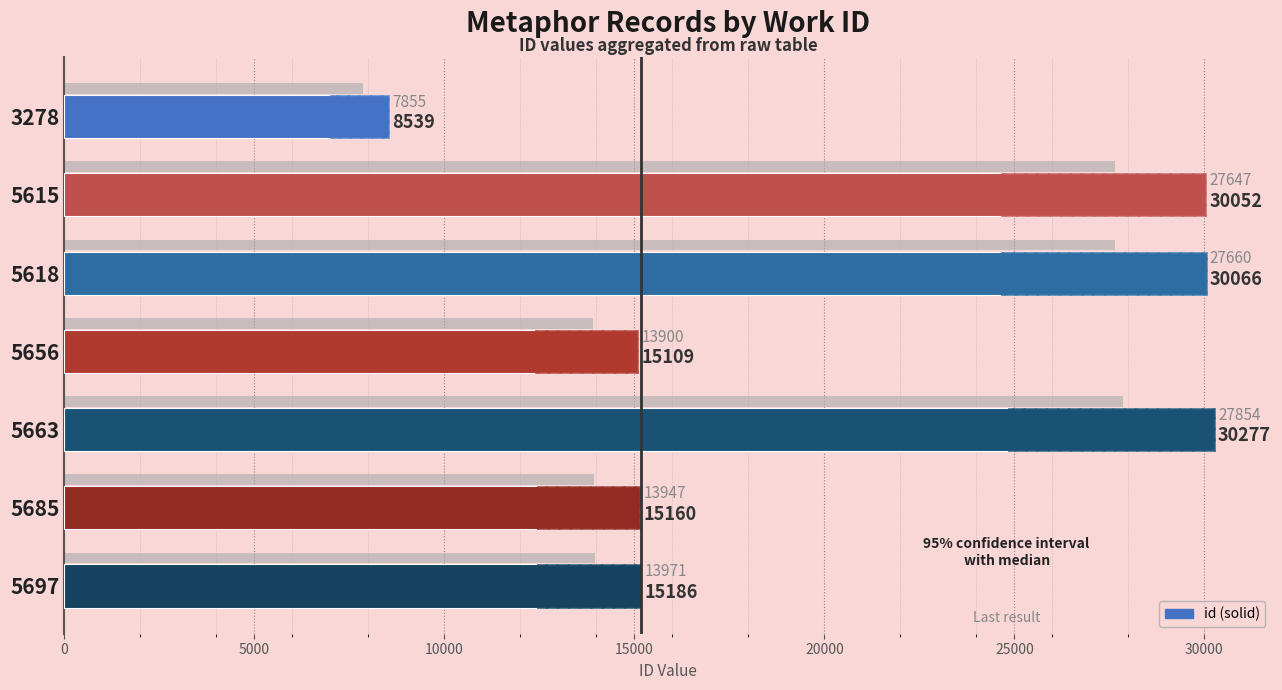

What is the difference between the second highest and minimum values?

21527